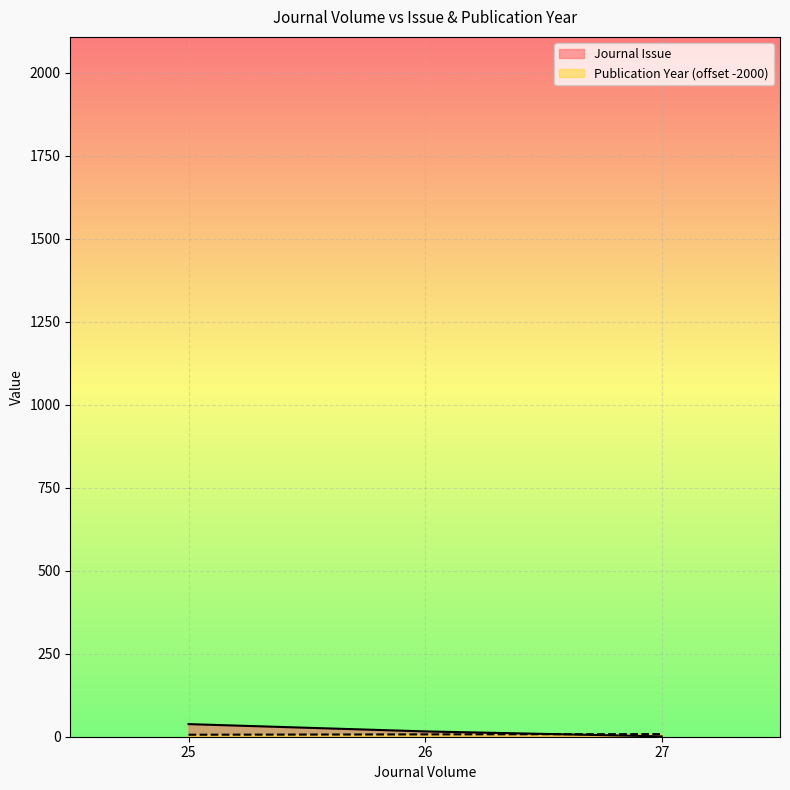

Which label corresponds to the smallest value in the chart?

27